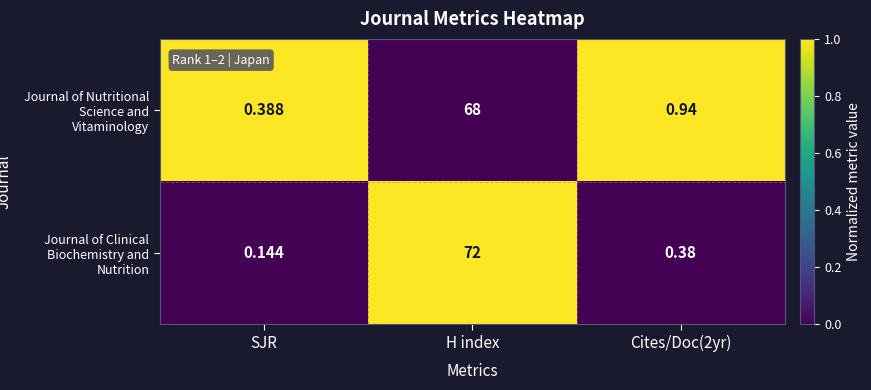

At SJR, list the series in order from smallest to largest.

Journal of Clinical Biochemistry and Nutrition, Journal of Nutritional Science and Vitaminology